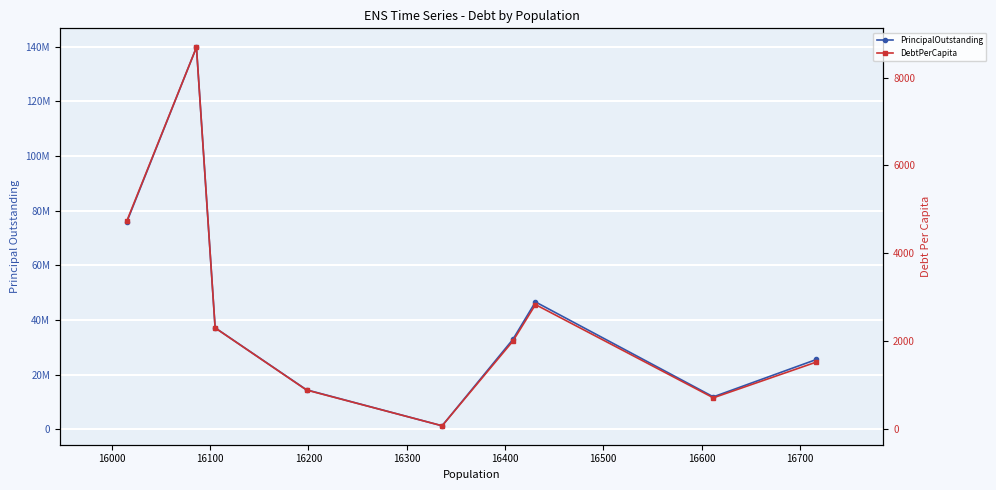

True or false: DebtPerCapita and PrincipalOutstanding intersect in this chart.

False